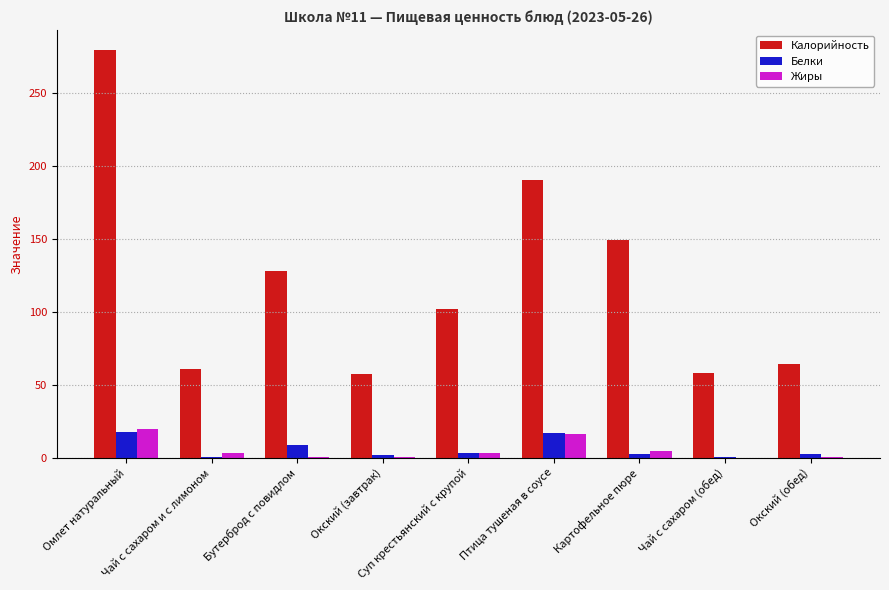

What is the highest value of the Белки series?

17.4